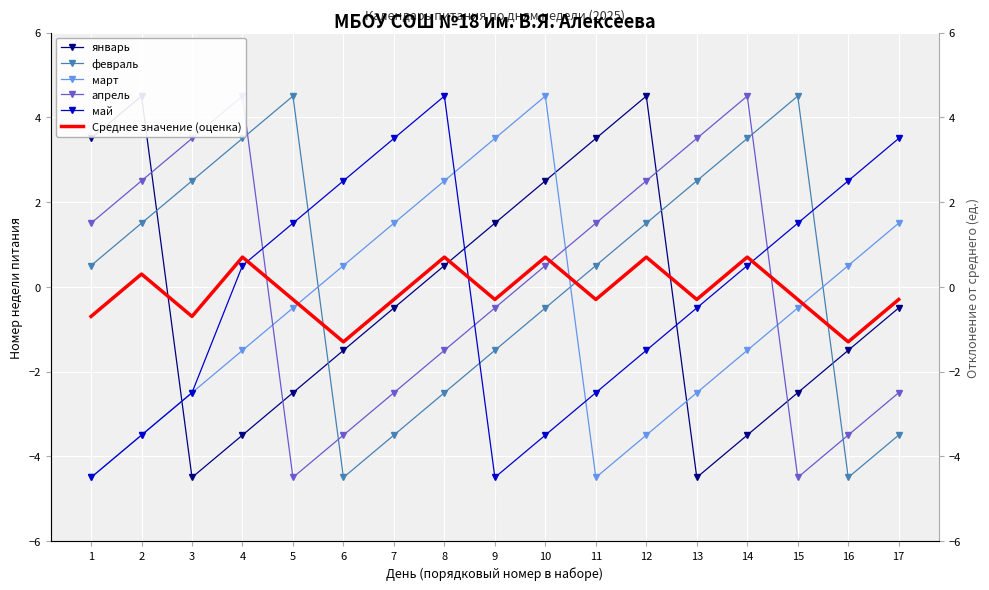

How many interior local peaks does the февраль series have?

2